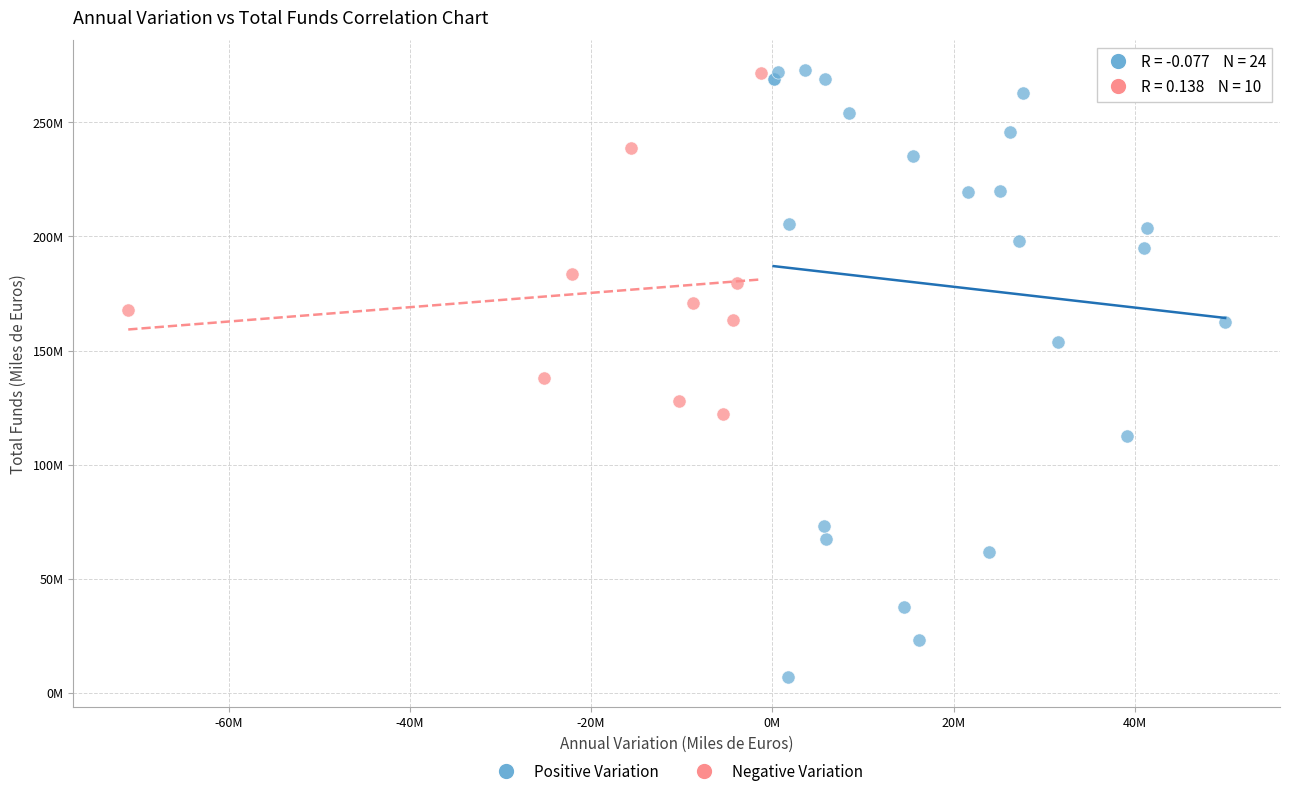

Which series contains the lowest Y value?

Positive Variation